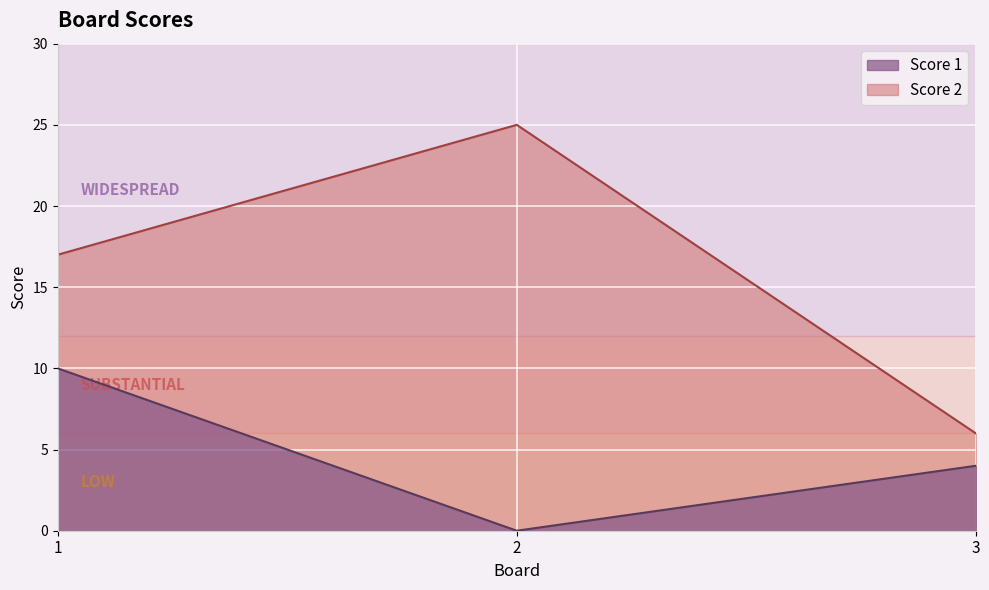

At 3, list the series in order from smallest to largest.

Score 1, Score 2